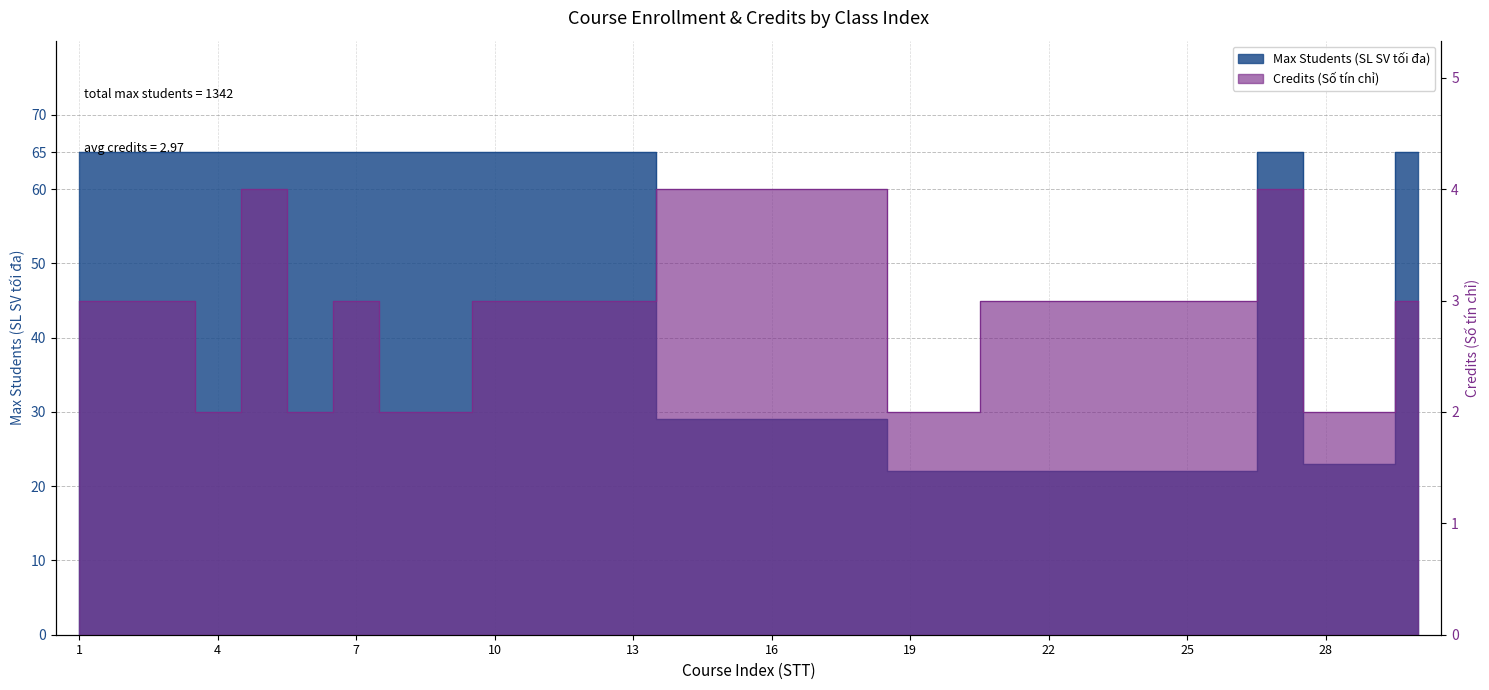

Which series ends up on top after the final intersection of Max Students (SL SV tối đa) and Credits (Số tín chỉ)?

Max Students (SL SV tối đa)